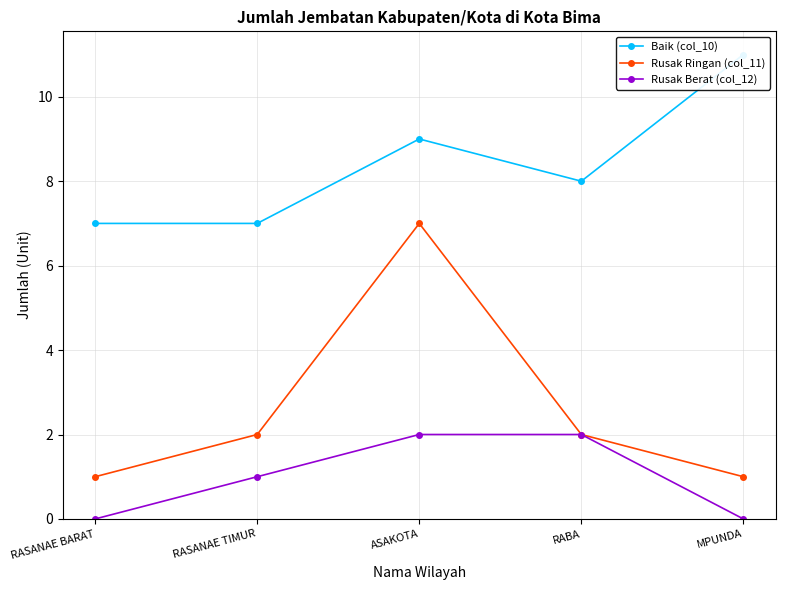

List the labels in order of Rusak Berat (col_12) value, largest first.

ASAKOTA, RABA, RASANAE TIMUR, RASANAE BARAT, MPUNDA